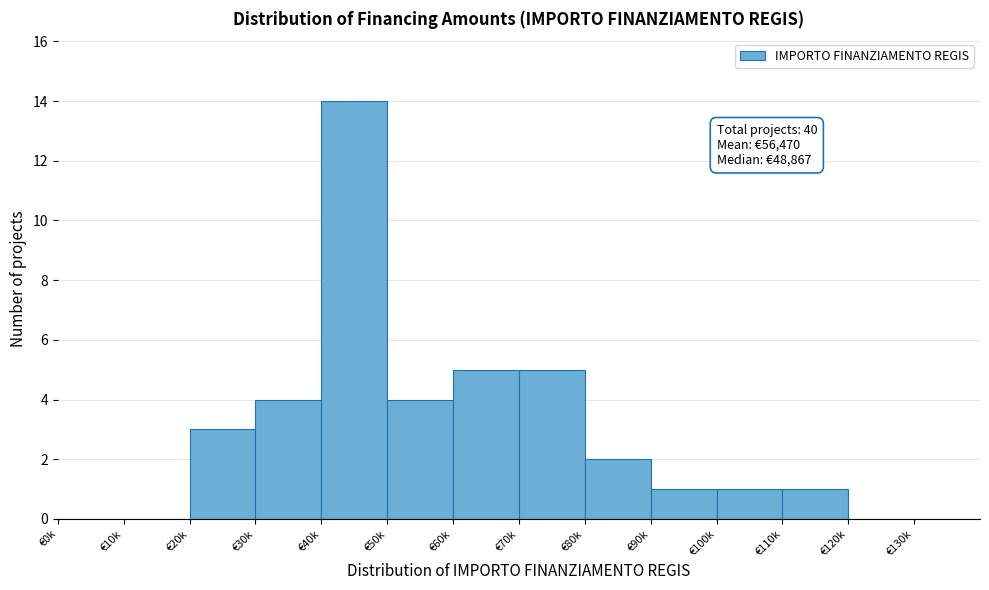

Reading left to right, list all the values displayed in this chart.

€0k=0	€10k=0	€20k=3	€30k=4	€40k=14	€50k=4	€60k=5	€70k=5	€80k=2	€90k=1	€100k=1	€110k=1	€120k=0	€130k=0